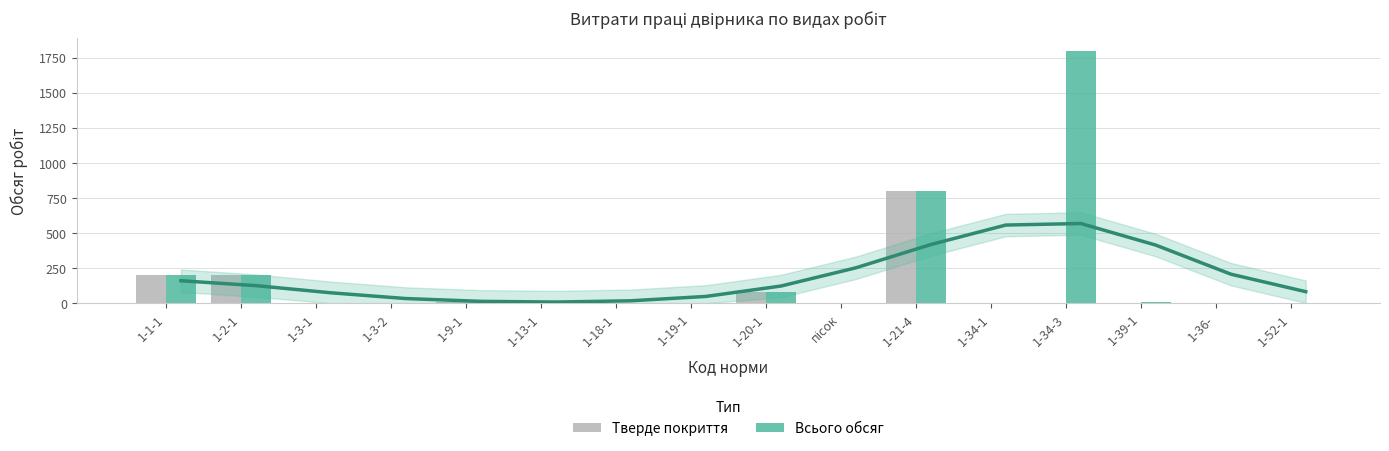

Rank the categories by Тверде покриття value from highest to lowest.

1-21-4, 1-1-1, 1-2-1, 1-20-1, 1-9-1, 1-13-1, 1-52-1, 1-3-1, 1-3-2, 1-18-1, 1-19-1, пісок, 1-34-1, 1-34-3, 1-39-1, 1-36-